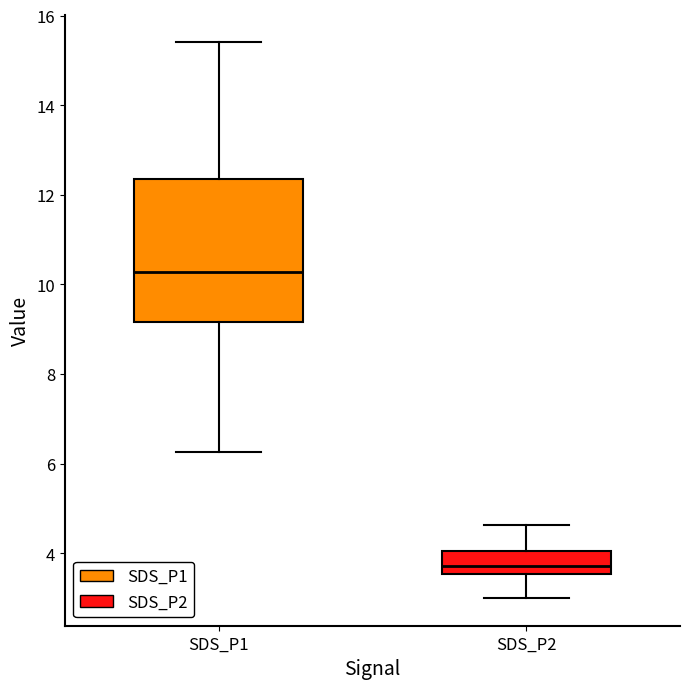

Reading left to right, transcribe this box plot: for each box, give where its median line is, the range the box spans, and where its two whiskers end, as read against the y-axis. The values are not printed on the chart, so give them approximately, as read against the axis.

SDS_P1: median 10.2, box 9.2 to 12.4, whiskers 6.2 to 15.4
SDS_P2: median 3.8, box 3.6 to 4.0, whiskers 3.0 to 4.6